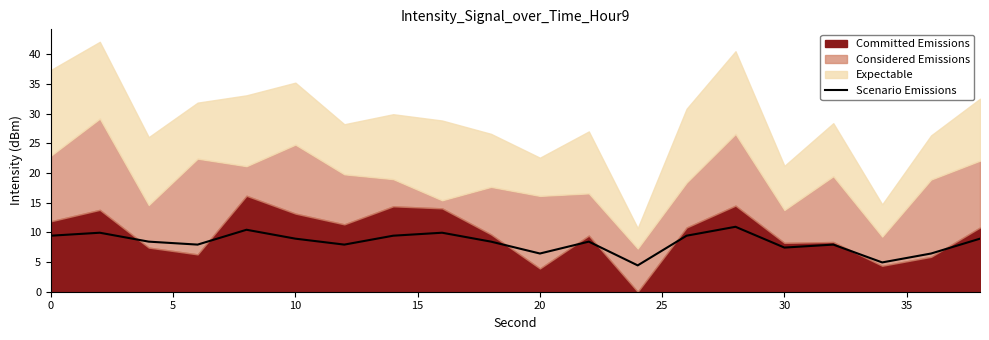

Count the number of values greater than 8.

12